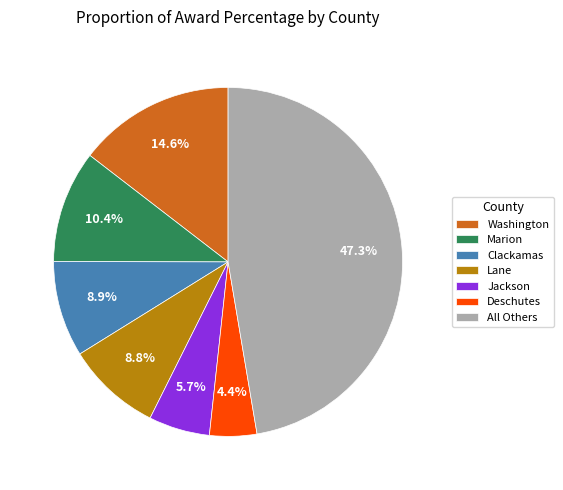

Which has a higher value, Lane or Deschutes?

Lane